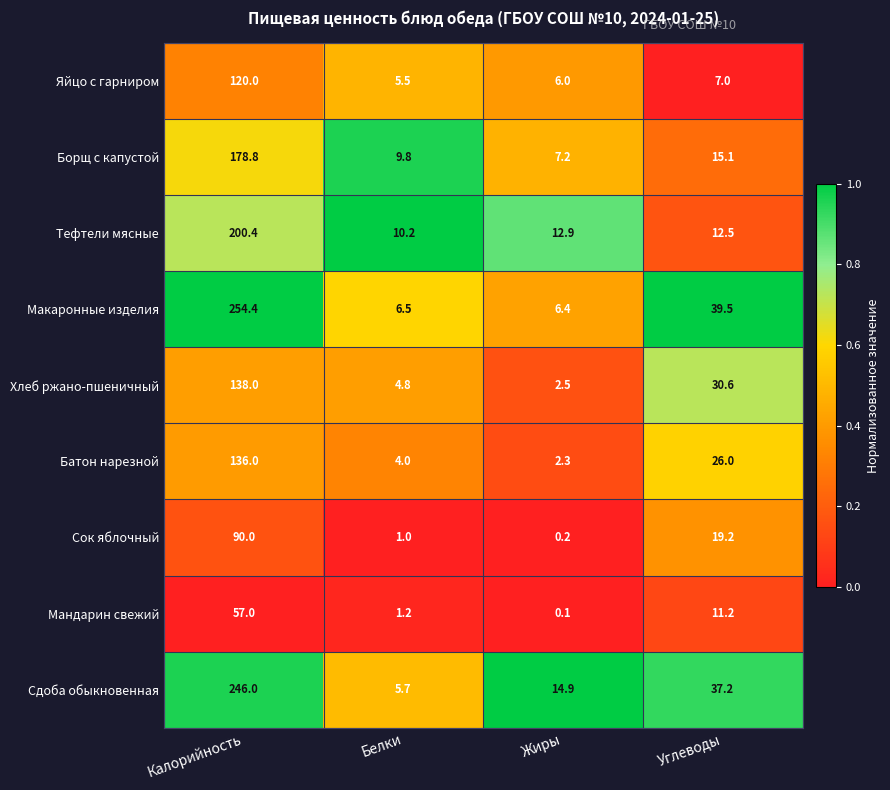

Which category has the lowest value in the Яйцо с гарниром series?

Белки